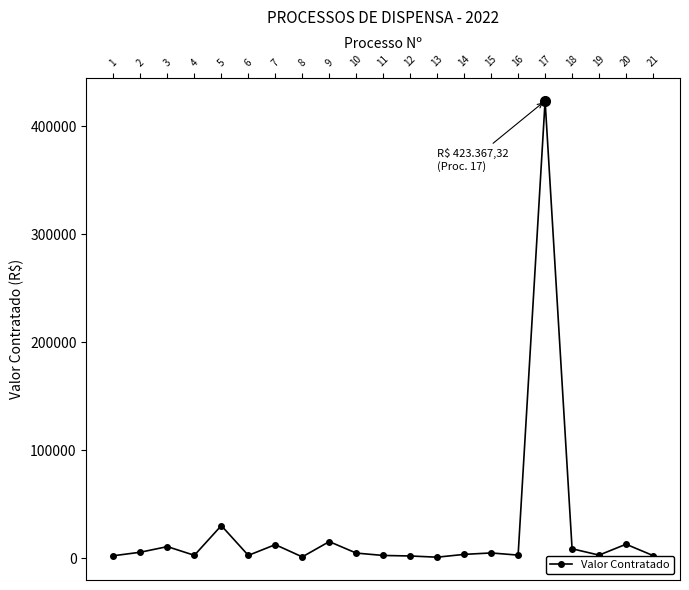

What is the change in value from 4 to 15?

+2190.0